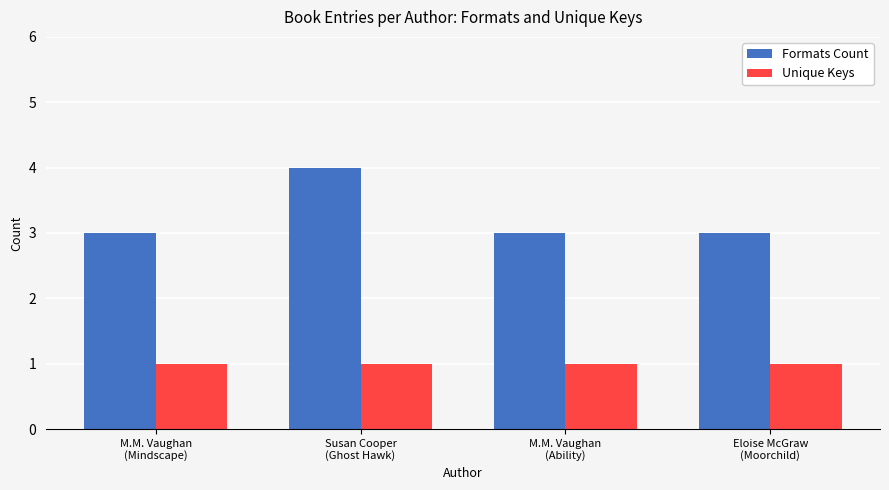

What is the label of the 4th bar from the left?

Eloise McGraw
(Moorchild)